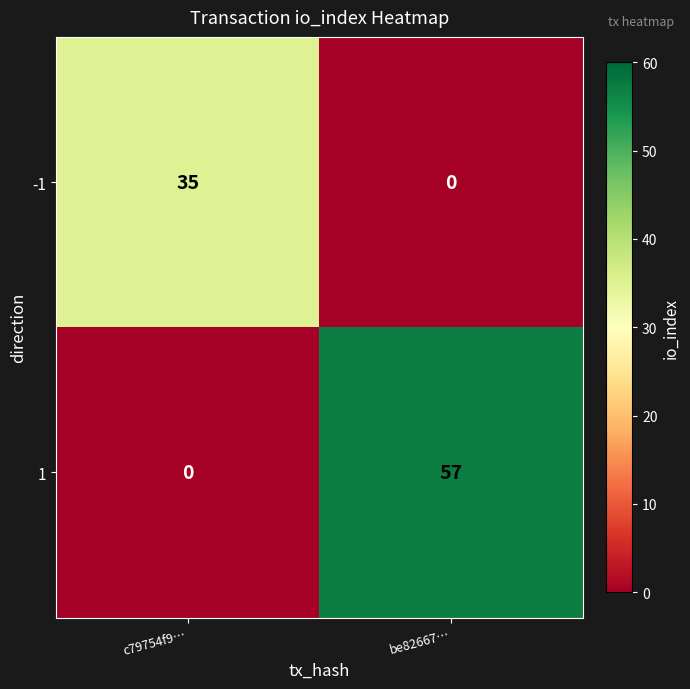

The value of 1 at be82667… is 94. True or false?

False